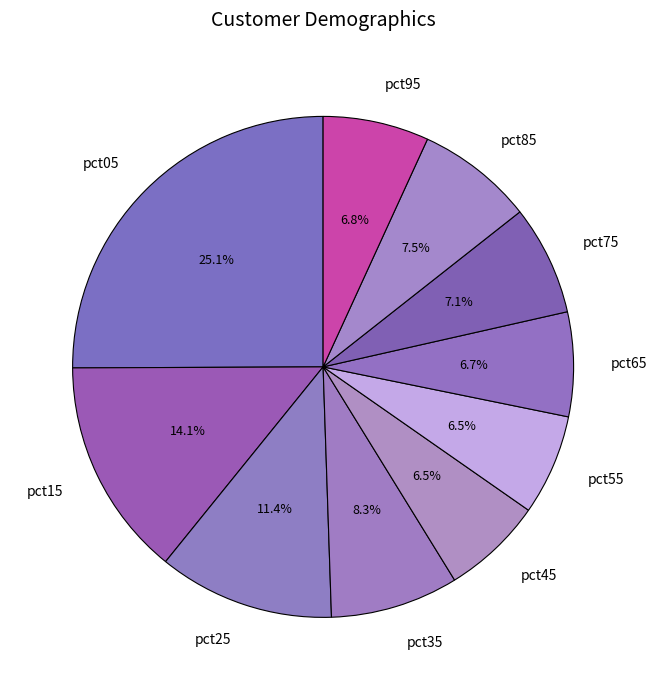

To the nearest percent, what percentage of the pie is pct95?

7%